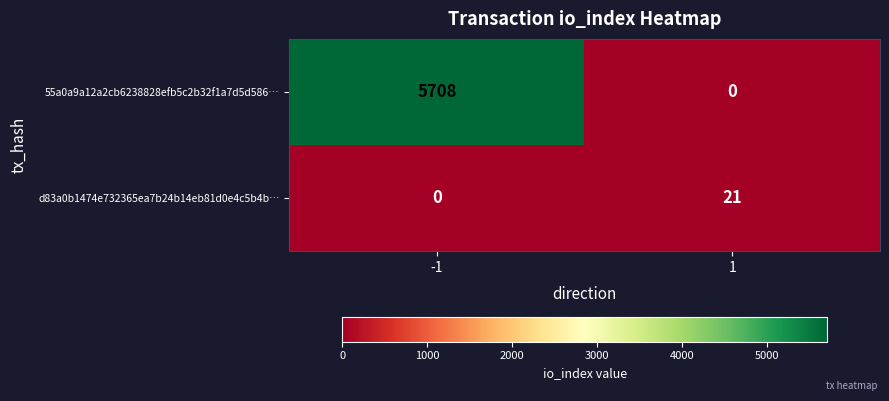

What is the spread (max minus min) of values at 1?

21